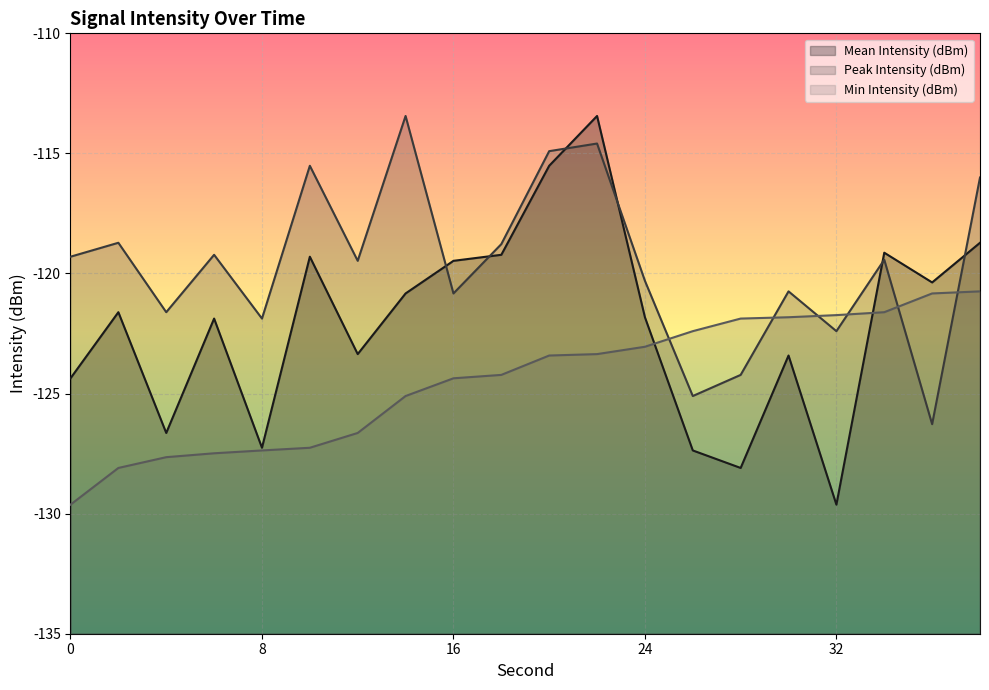

Where is the first local minimum for Mean Intensity (dBm)?

4